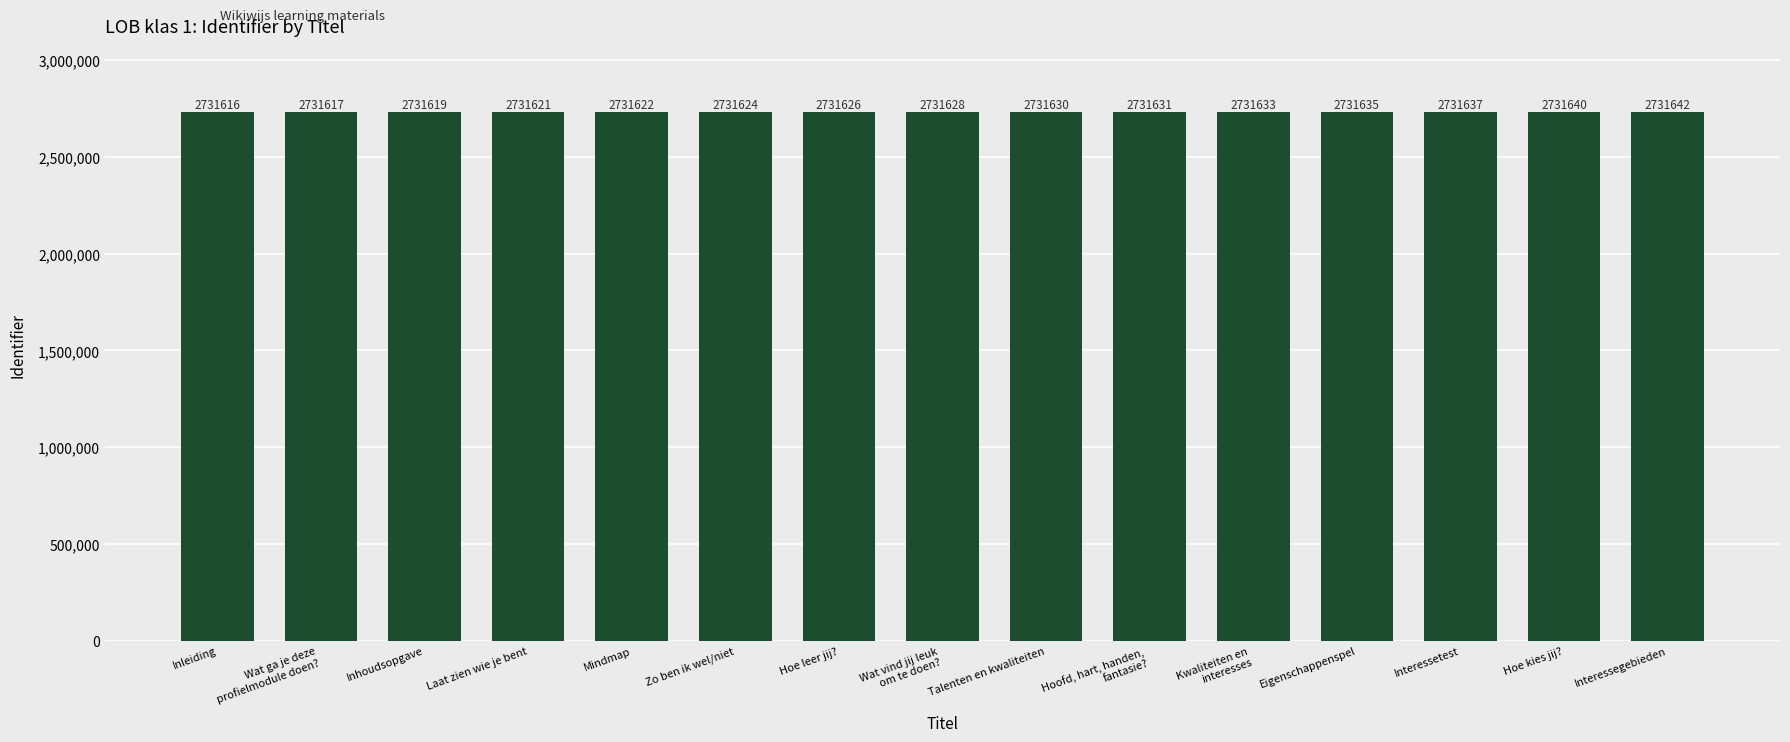

How many bars are there in total?

15